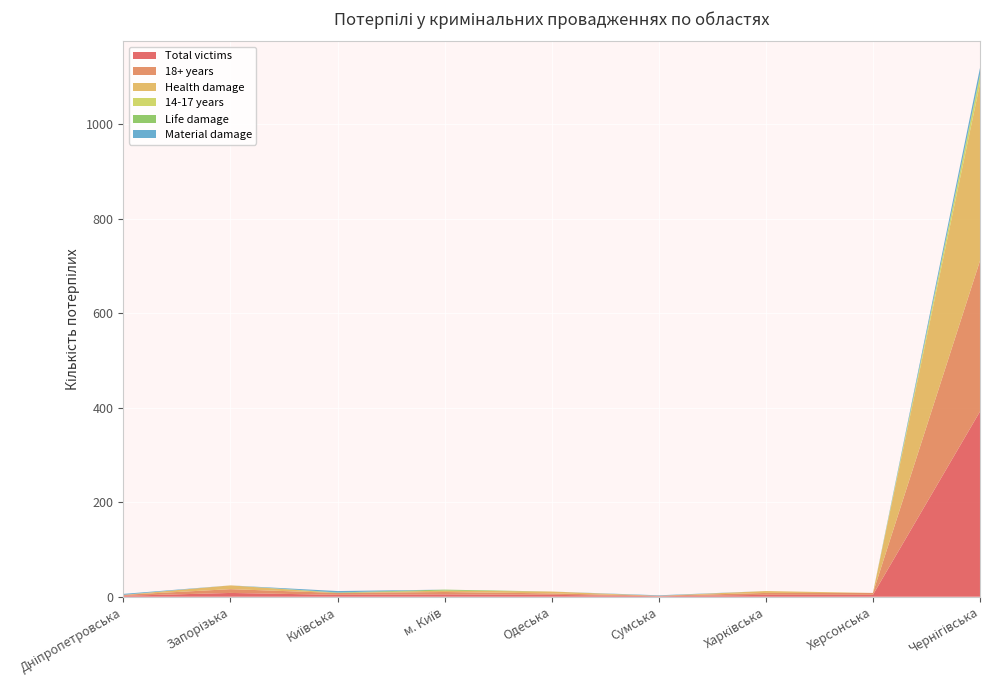

Reading left to right, transcribe all the data shown in this chart.

Total victims: Дніпропетровська=2	Запорізька=8	Київська=4	м. Київ=5	Одеська=4	Сумська=1	Харківська=4	Херсонська=4	Чернігівська=392
18+ years: Дніпропетровська=2	Запорізька=8	Київська=4	м. Київ=5	Одеська=3	Сумська=1	Харківська=4	Херсонська=4	Чернігівська=319
Health damage: Дніпропетровська=0	Запорізька=8	Київська=0	м. Київ=3	Одеська=4	Сумська=0	Харківська=4	Херсонська=0	Чернігівська=375
14-17 years: Дніпропетровська=0	Запорізька=0	Київська=0	м. Київ=0	Одеська=0	Сумська=0	Харківська=0	Херсонська=0	Чернігівська=16
Life damage: Дніпропетровська=0	Запорізька=0	Київська=1	м. Київ=2	Одеська=0	Сумська=0	Харківська=0	Херсонська=0	Чернігівська=3
Material damage: Дніпропетровська=2	Запорізька=0	Київська=3	м. Київ=0	Одеська=0	Сумська=1	Харківська=0	Херсонська=0	Чернігівська=14